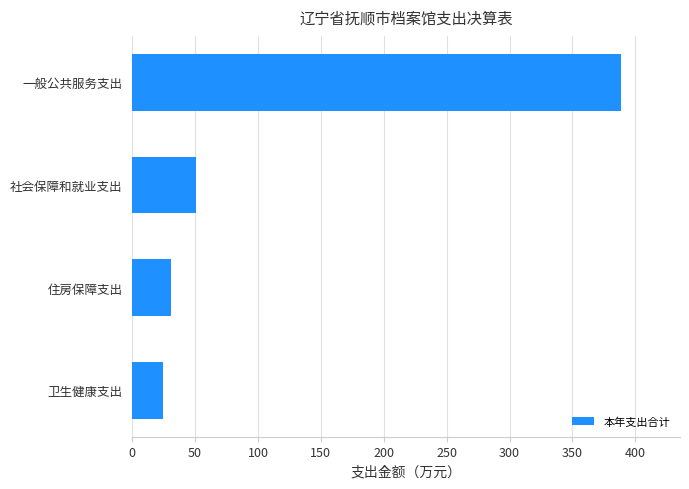

What is the maximum value shown in the chart?

388.9